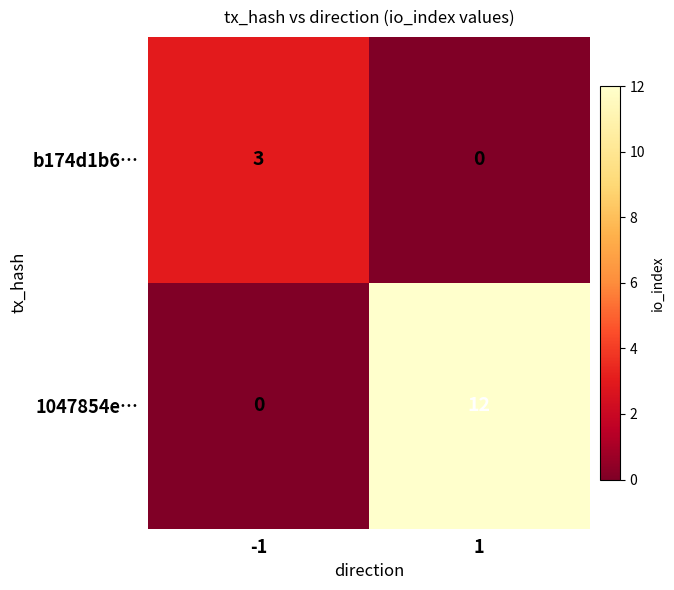

The value of 1047854e… at 1 is 12. True or false?

True